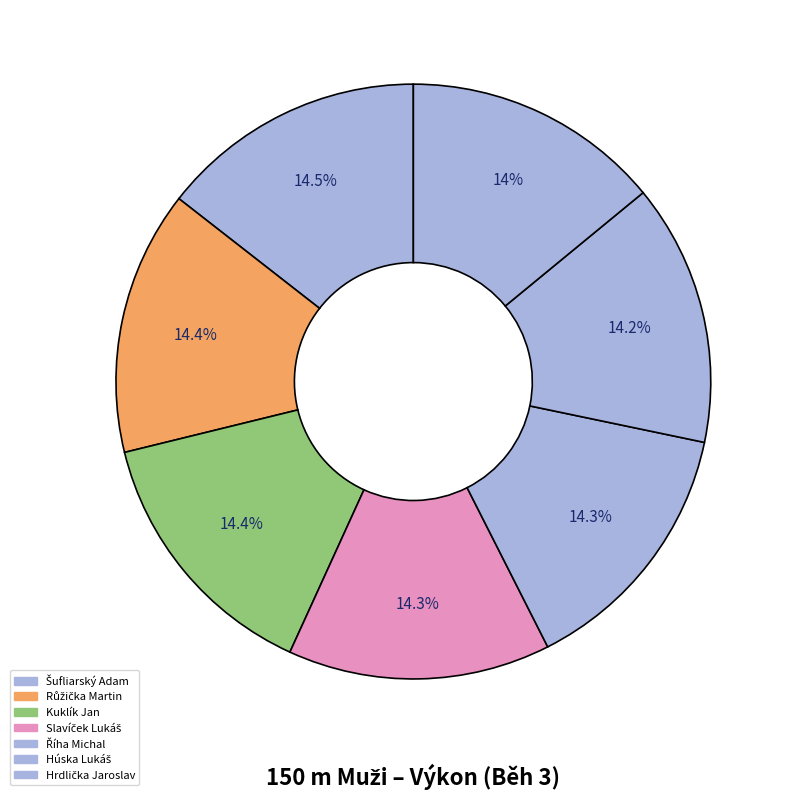

Rank the categories by value from highest to lowest.

Hrdlička Jaroslav, Húska Lukáš, Říha Michal, Slavíček Lukáš, Kuklík Jan, Růžička Martin, Šufliarský Adam